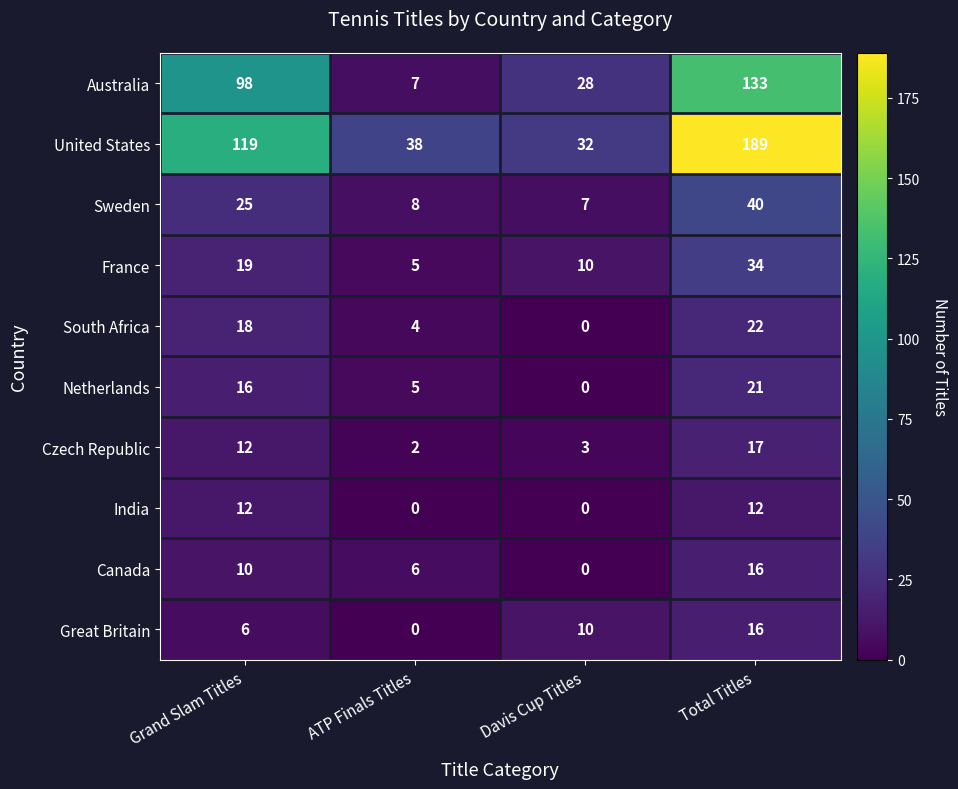

What is the sum of all Sweden values?

80